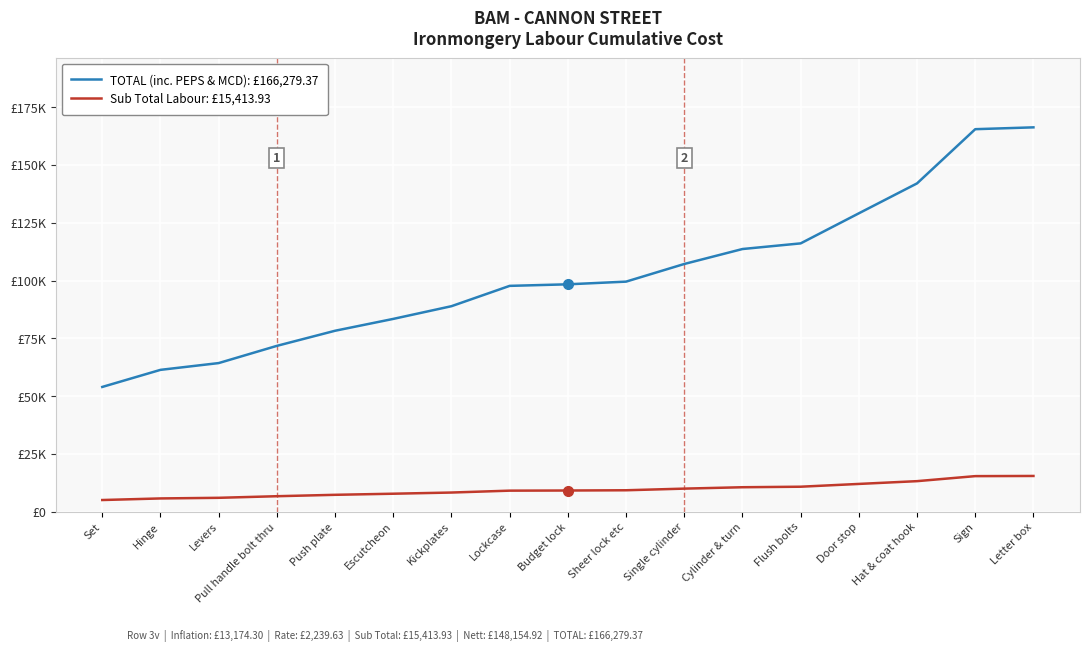

Does the chart have visible grid lines?

Yes